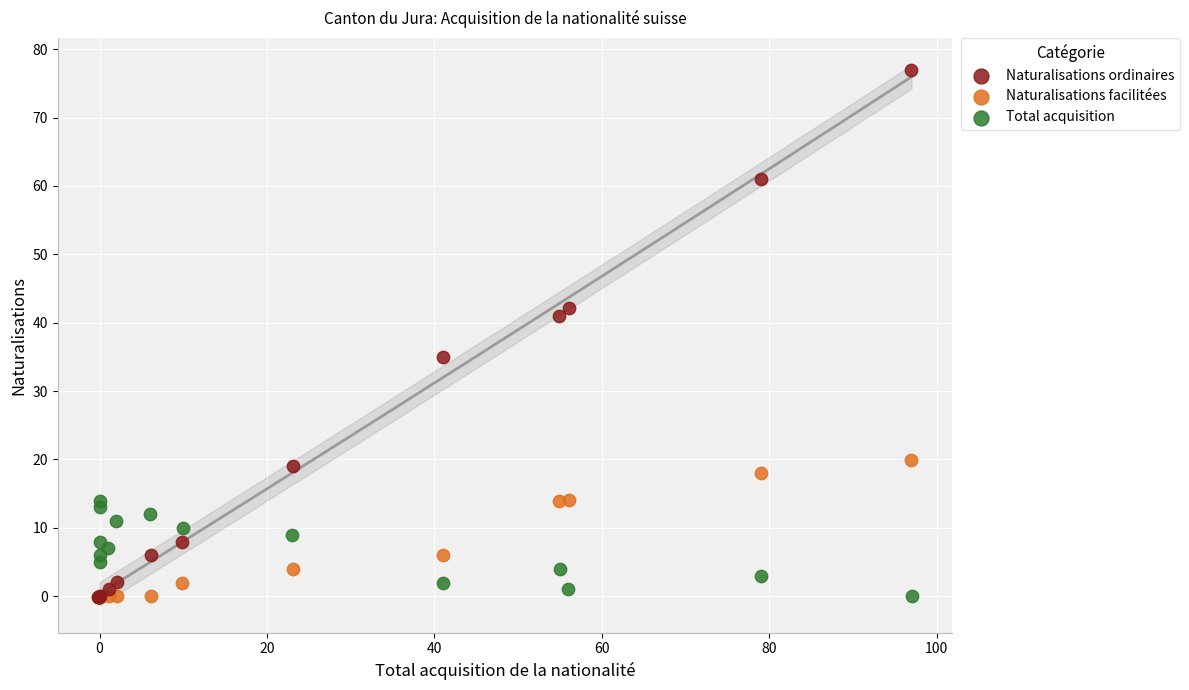

Which series reaches the maximum Y coordinate?

Naturalisations ordinaires